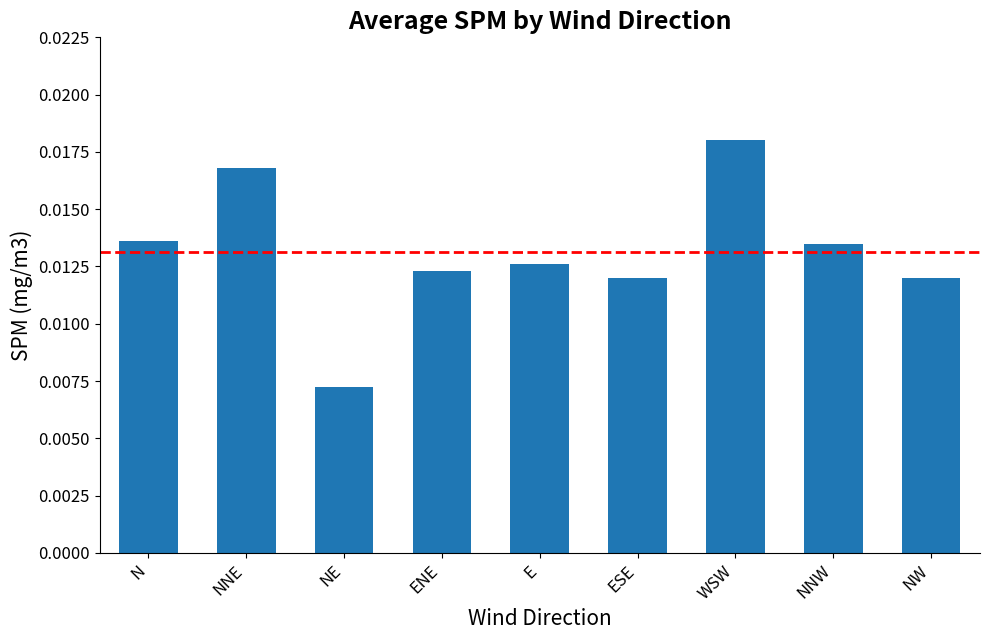

At which label is the value closest to 0?

NE